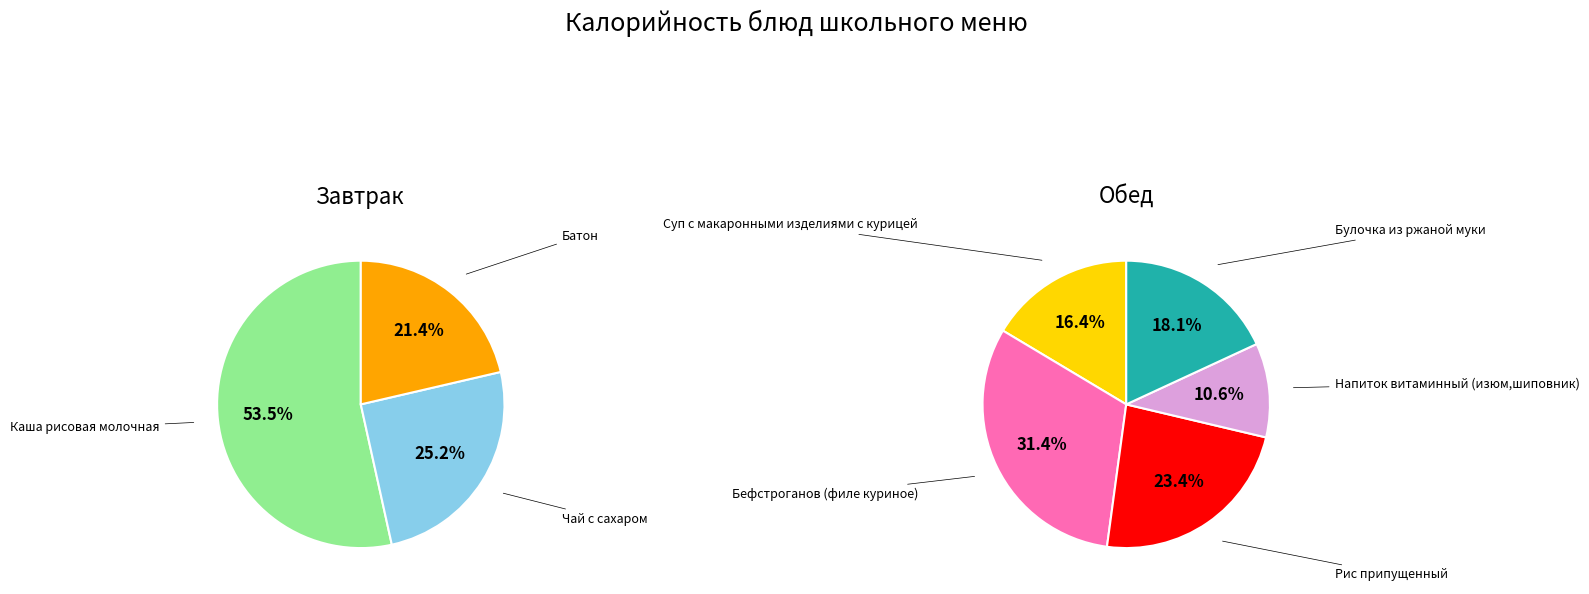

Which has a higher value, Рис припущенный or Суп с макаронными изделиями с курицей?

Рис припущенный